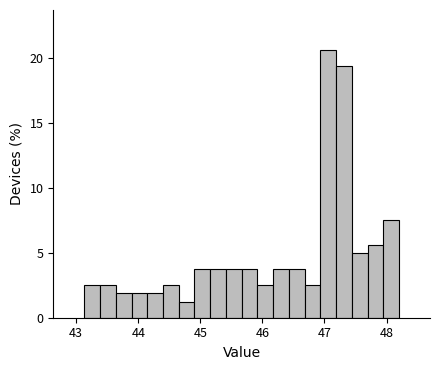

Around what value on the x-axis is the tallest bar? Give the approximate position of its centre, as read against the axis.

47.1